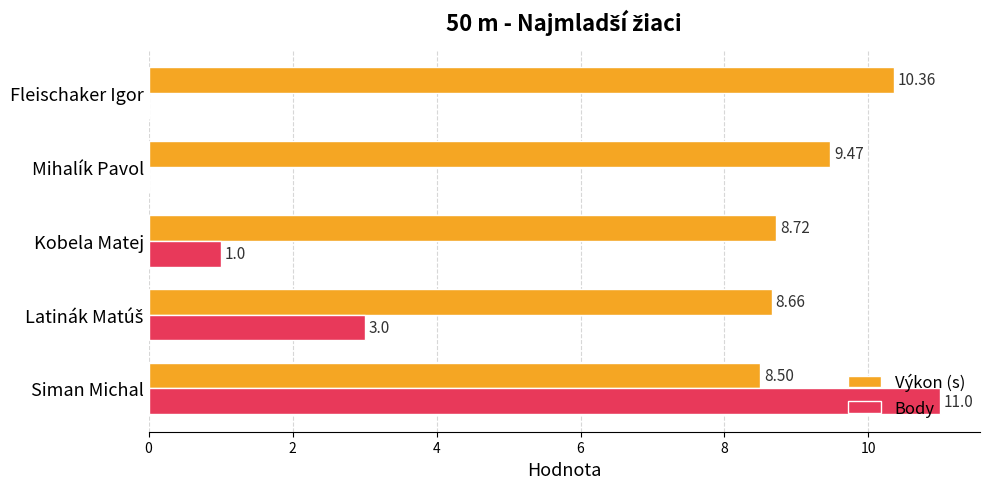

How many distinct data groups are displayed?

2